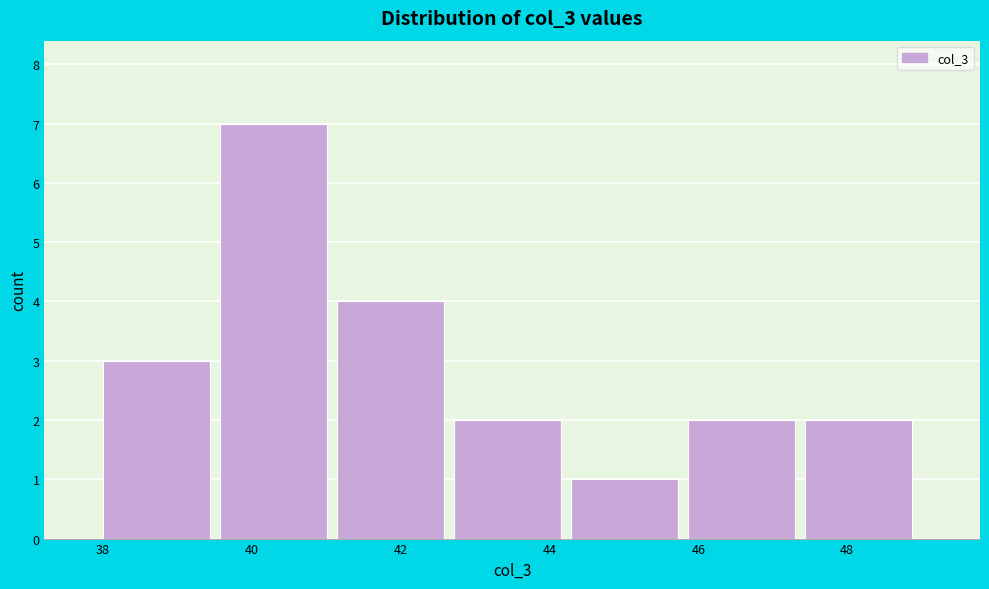

Reading left to right, list every bar in this chart as the range it spans on the x-axis followed by its height. Neither the bar edges nor the heights are printed on the chart, so give them approximately, as read against the axes.

38.0 to 39.6: 3
39.6 to 41.2: 7
41.2 to 42.8: 4
42.8 to 44.2: 2
44.2 to 45.8: 1
45.8 to 47.4: 2
47.4 to 49.0: 2